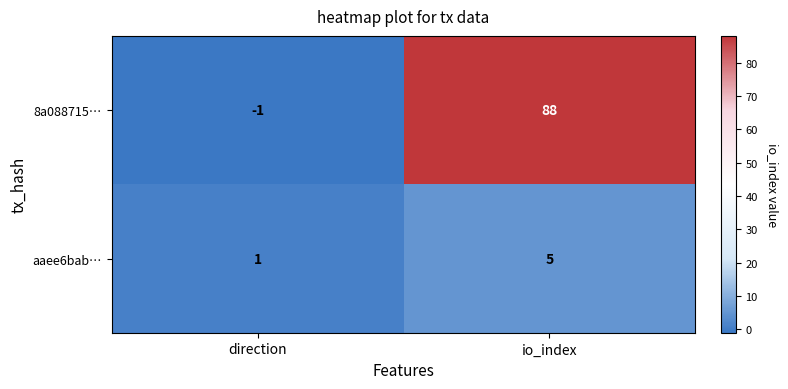

Which series has the widest spread of values?

8a088715…